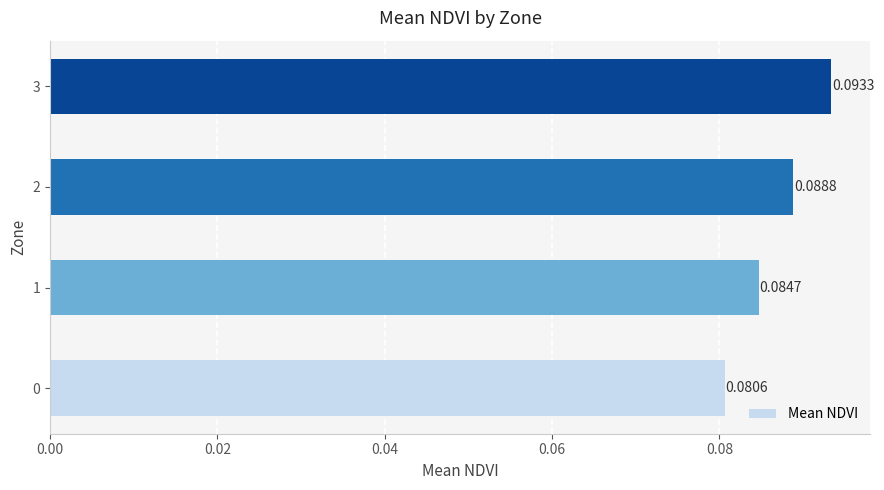

Rank the categories by value from lowest to highest.

0, 1, 2, 3